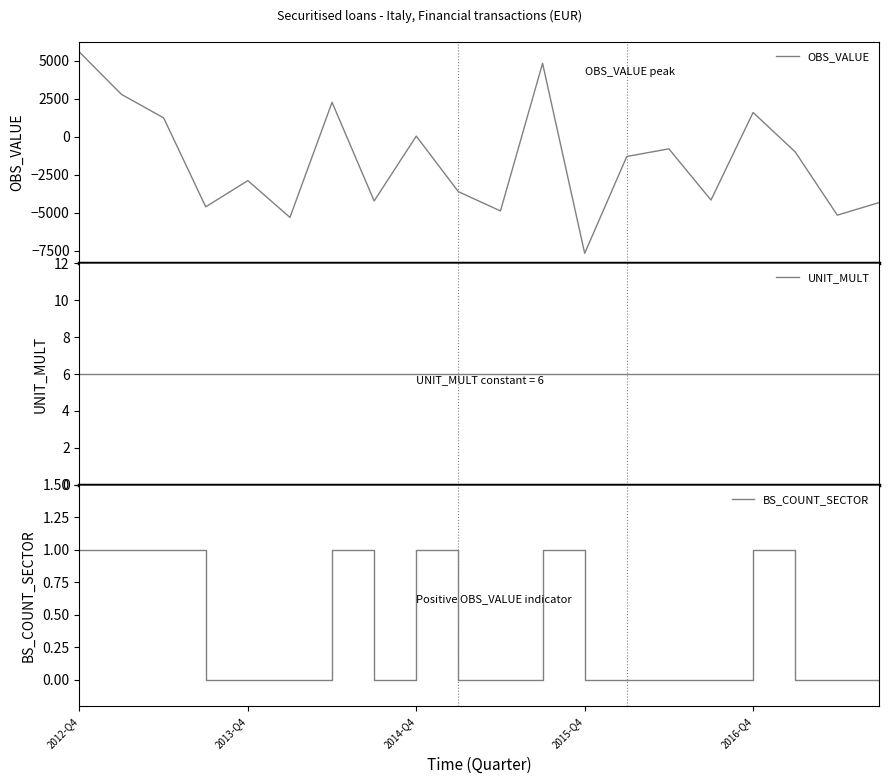

Which has a higher value, 19 or 8?

8